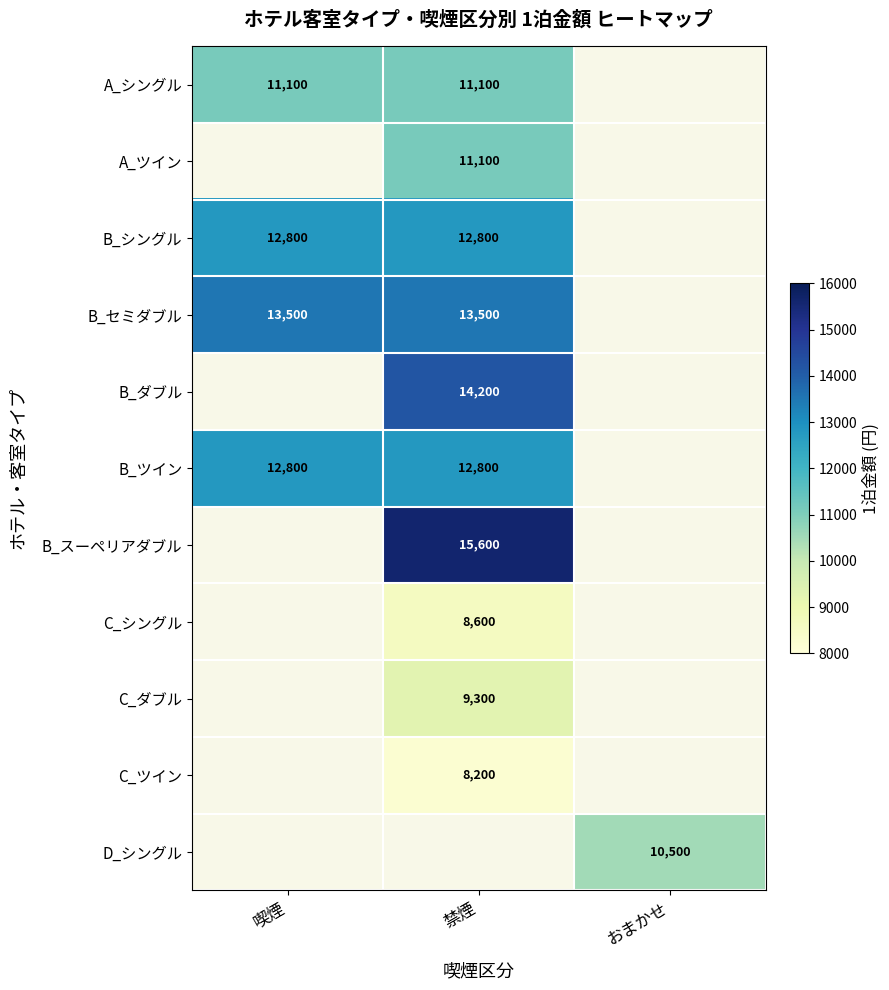

At how many categories does at least one series exceed 13178?

2